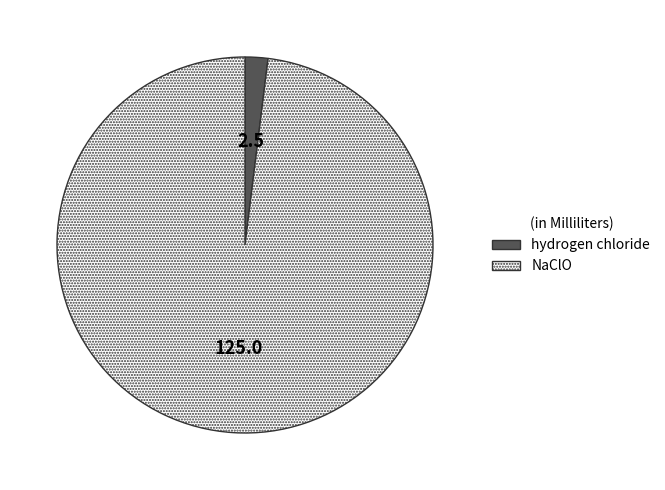

Is there a majority slice in this chart?

Yes